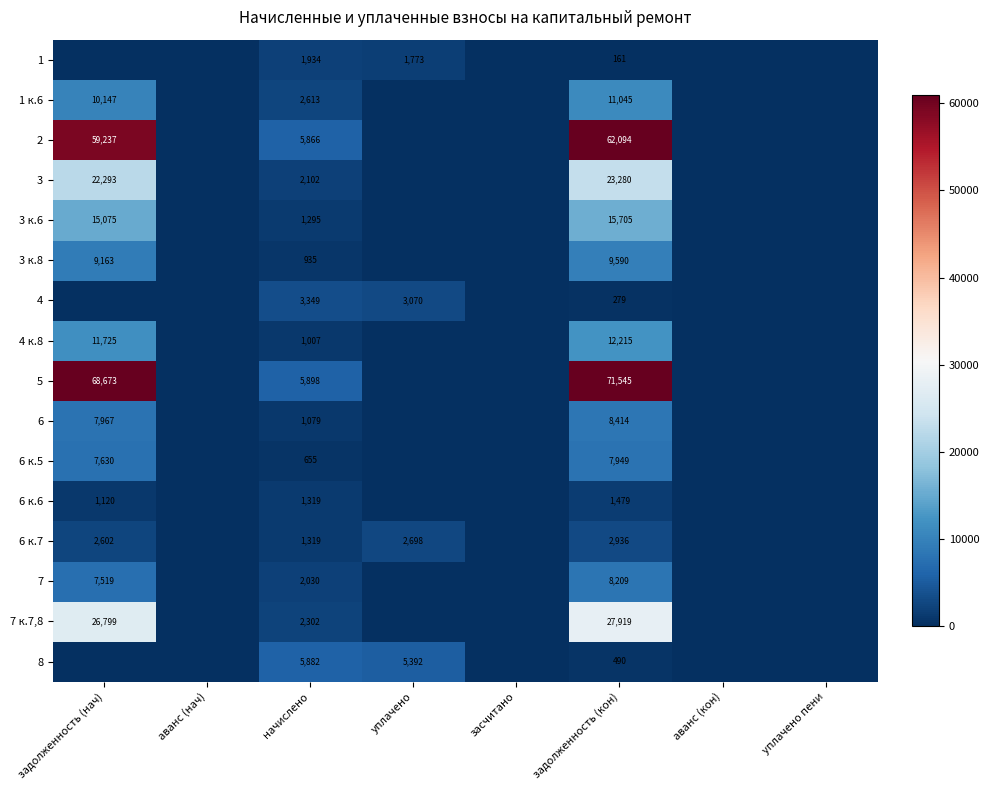

What is the maximum value shown in the chart?

71545.1